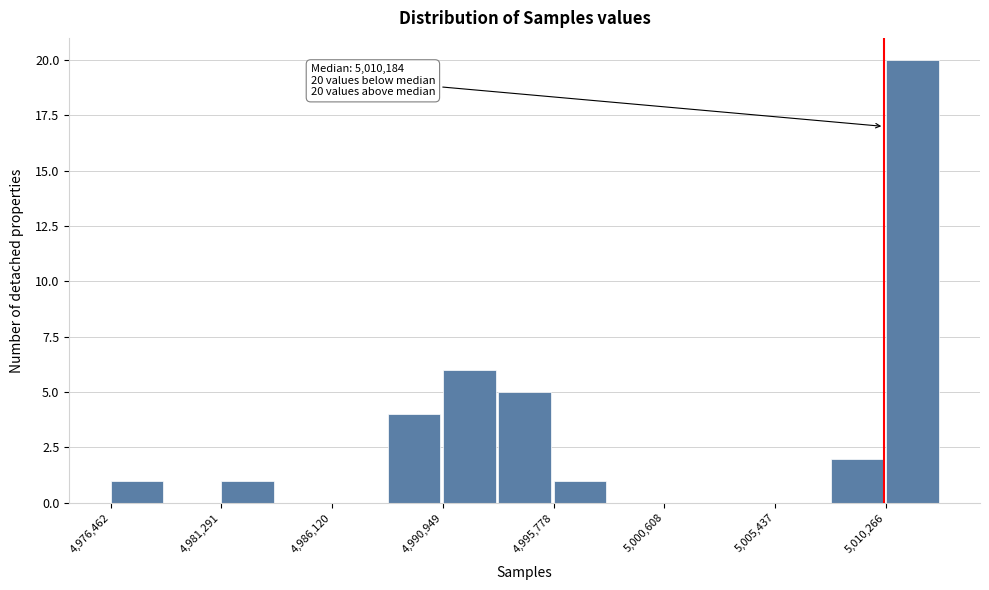

Which range on the x-axis has the tallest bar?

5010500 to 5012500